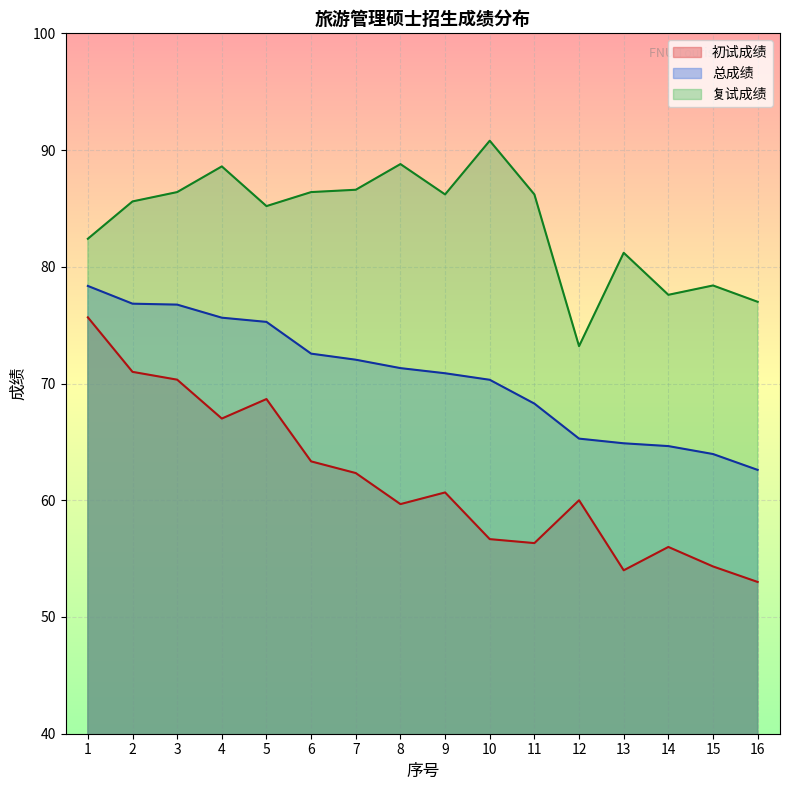

What value does the 复试成绩 series have at 4?

88.6